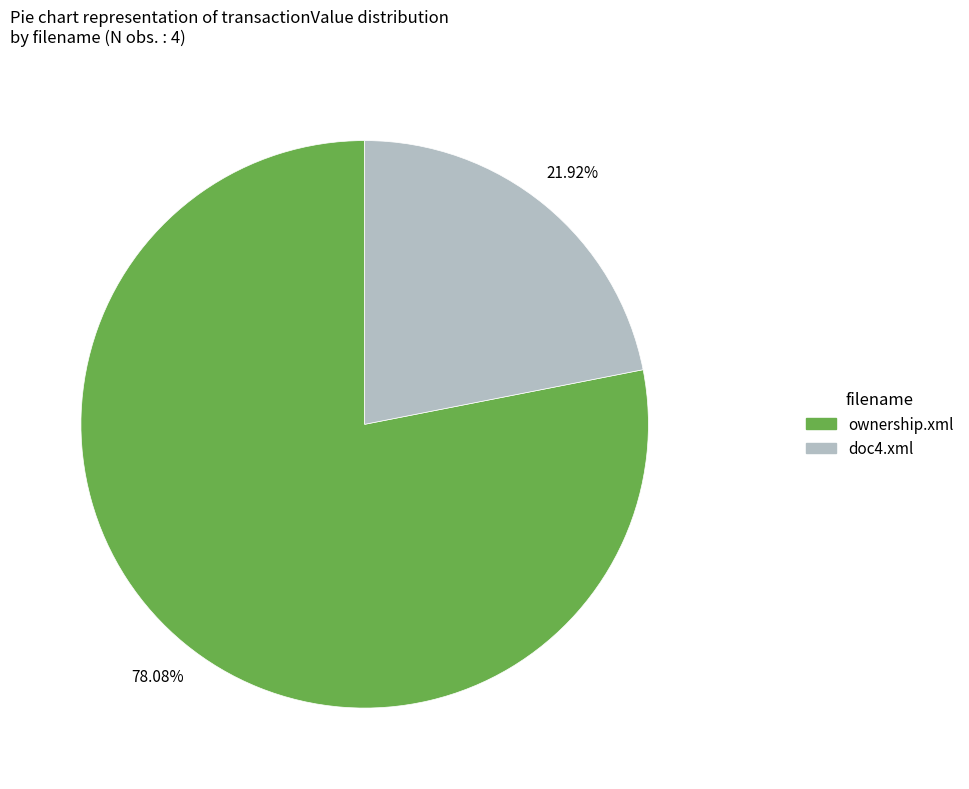

How many slices are in this pie chart?

2